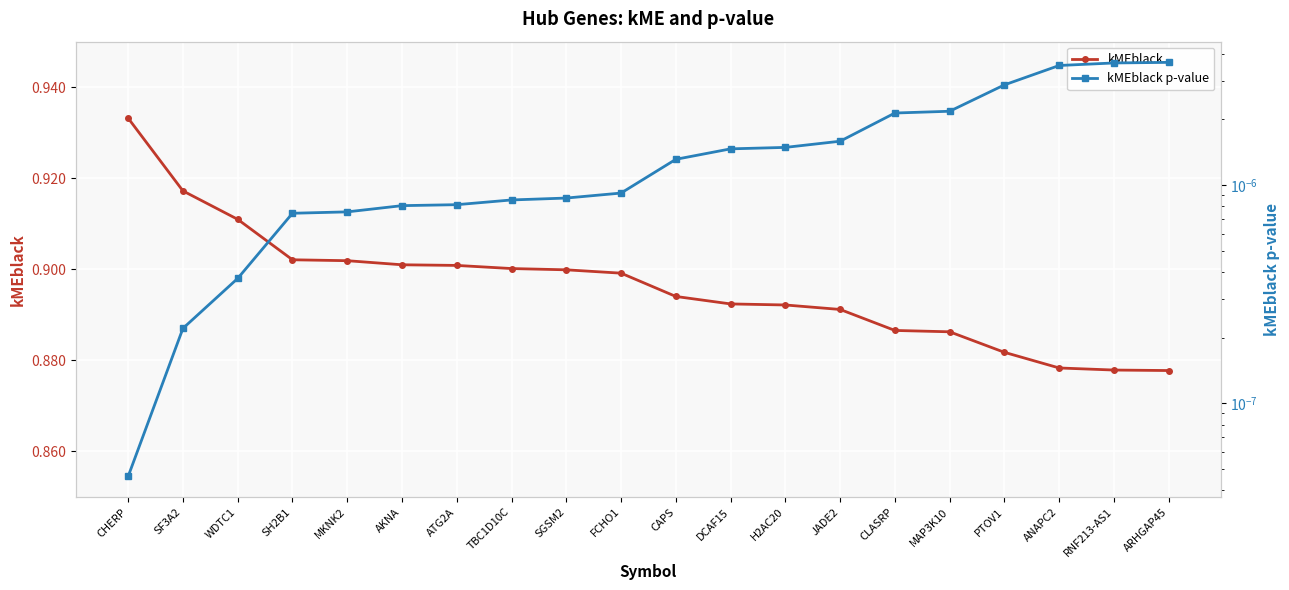

True or false: kMEblack has a value of 0.9 at PTOV1.

True